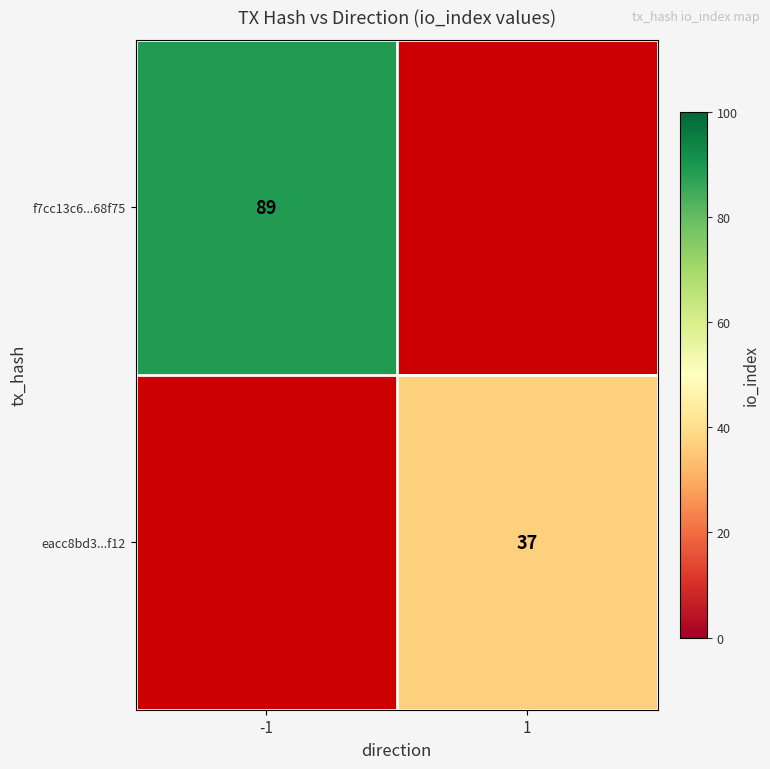

The f7cc13c6...68f75 series shows 89 at -1. True or false?

True